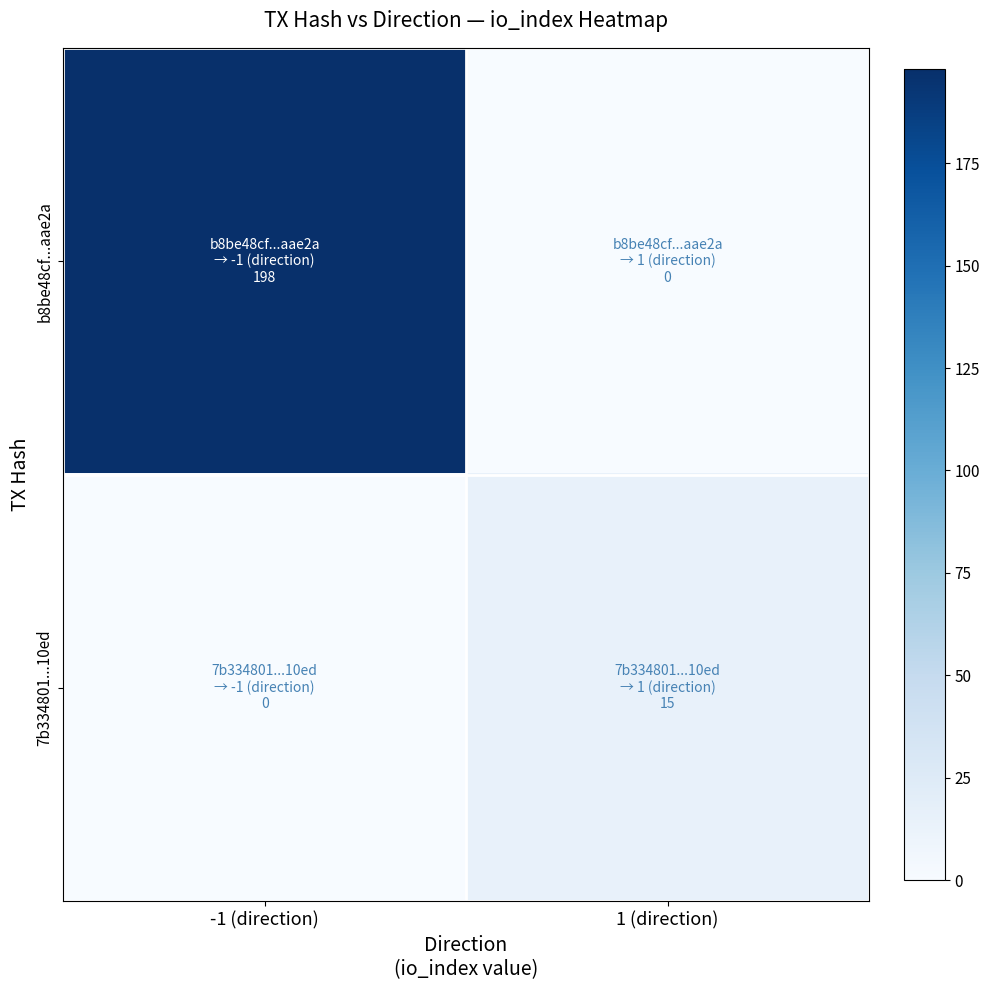

At how many categories does at least one series exceed 146?

1